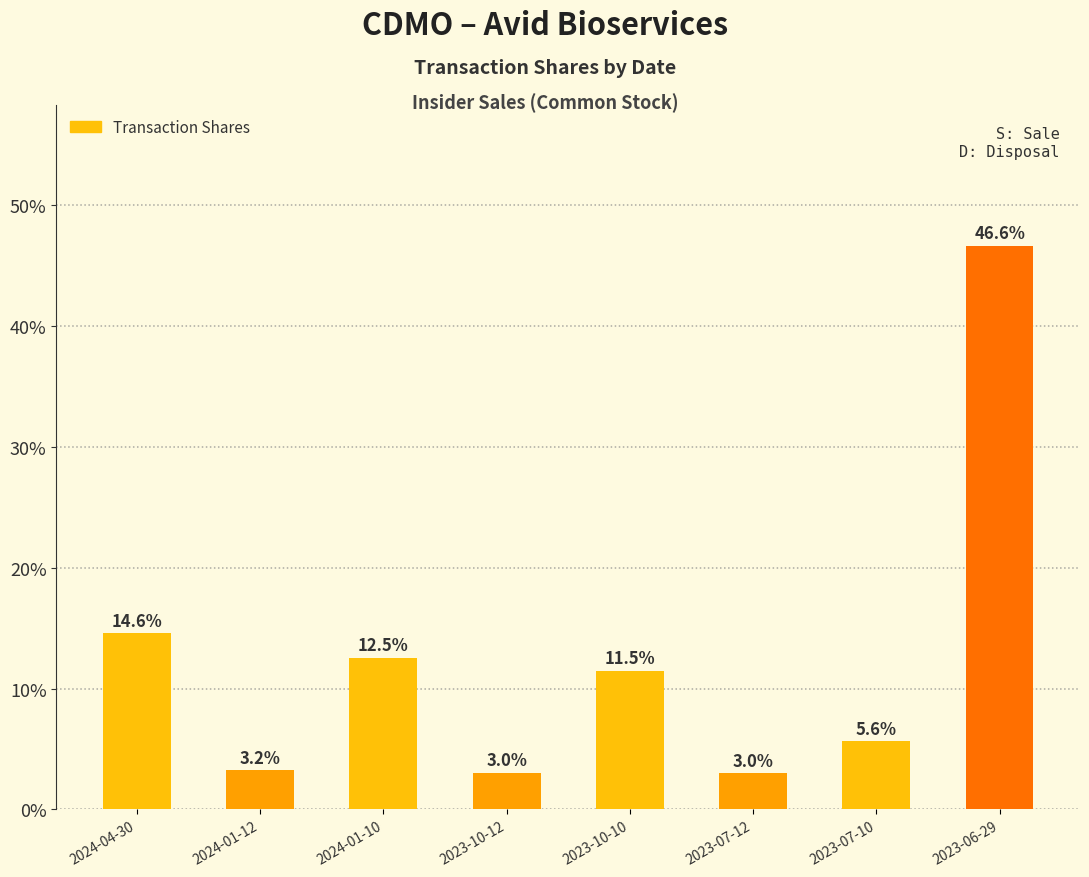

List the labels in order of value, largest first.

2023-06-29, 2024-04-30, 2024-01-10, 2023-10-10, 2023-07-10, 2024-01-12, 2023-10-12, 2023-07-12